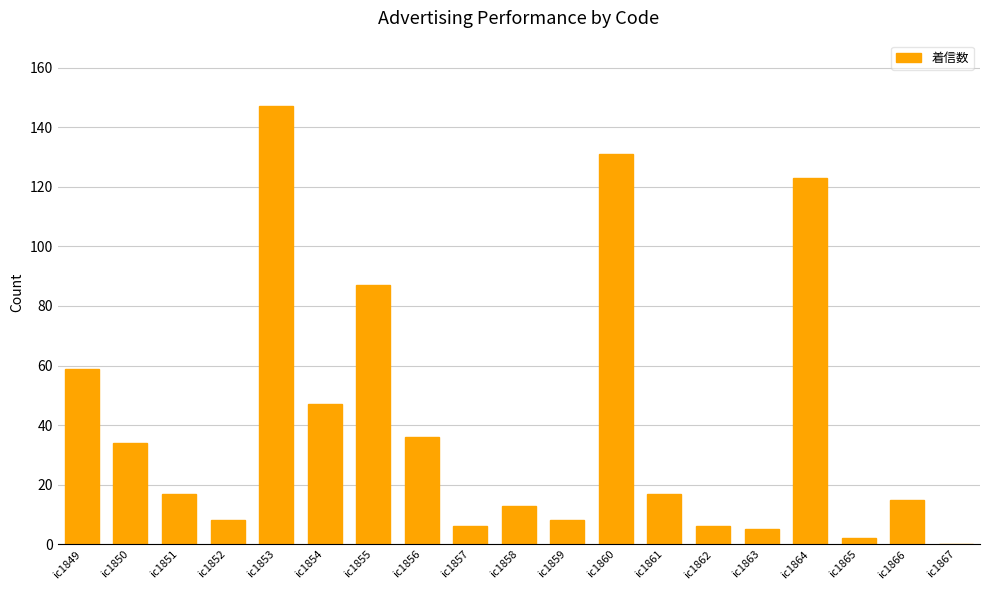

Reading right to left, list all the values displayed in this chart.

ic1867=0	ic1866=15	ic1865=2	ic1864=123	ic1863=5	ic1862=6	ic1861=17	ic1860=131	ic1859=8	ic1858=13	ic1857=6	ic1856=36	ic1855=87	ic1854=47	ic1853=147	ic1852=8	ic1851=17	ic1850=34	ic1849=59